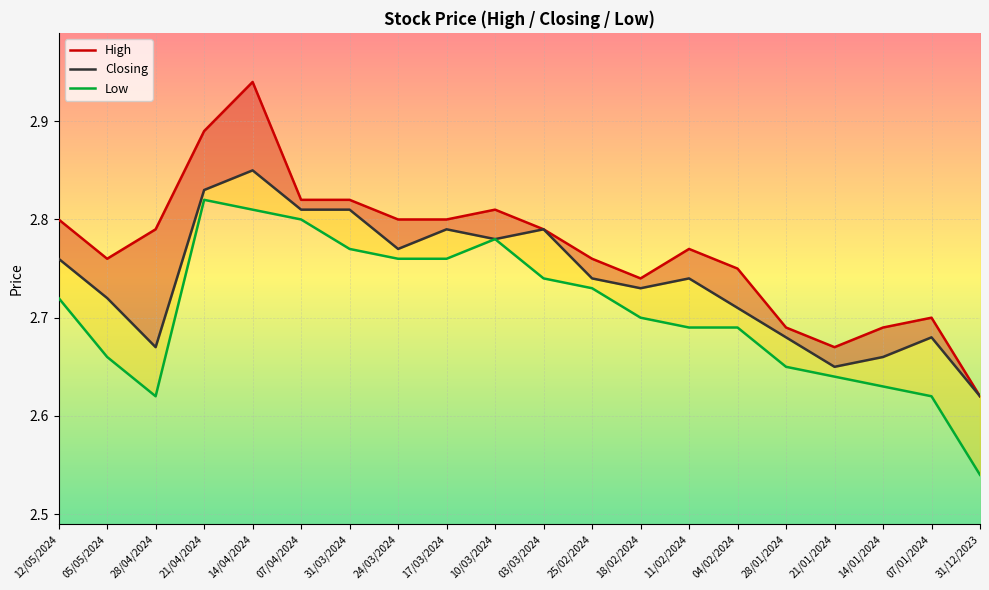

True or false: High and Low cross at least once.

False